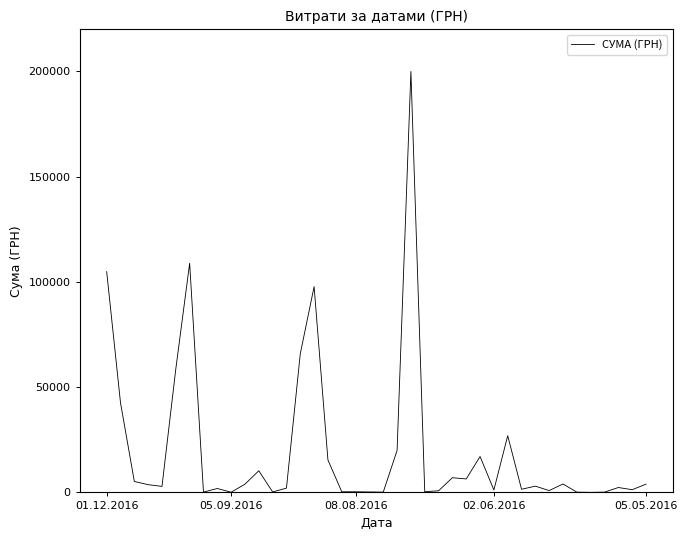

What is the greatest value displayed?

199990.0